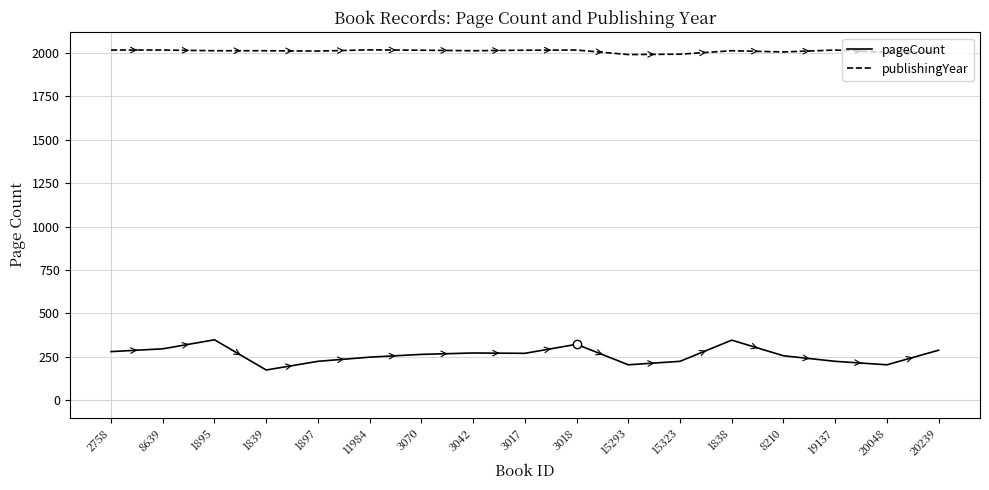

What is the minimum value for publishingYear?

1991